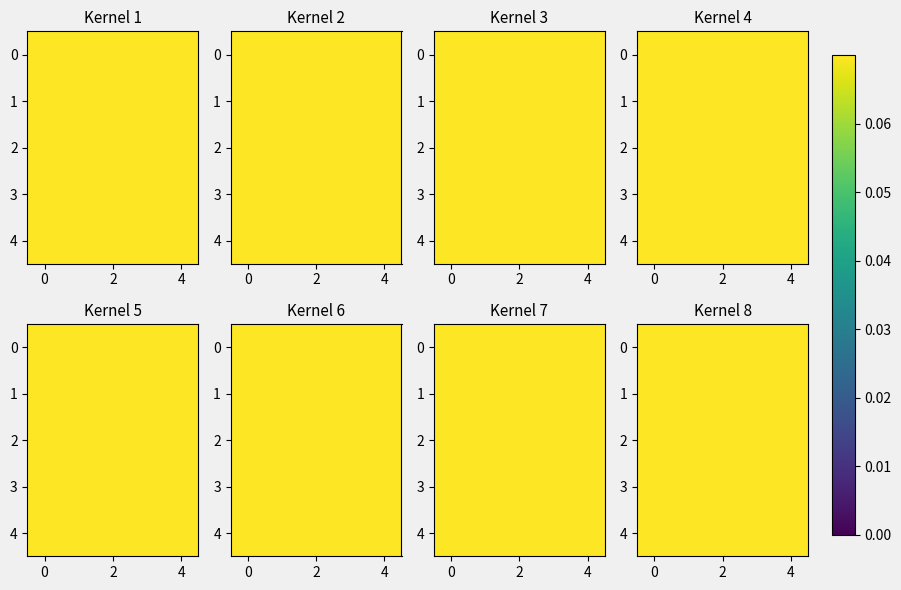

The 3 series shows 0.5 at 2. True or false?

False